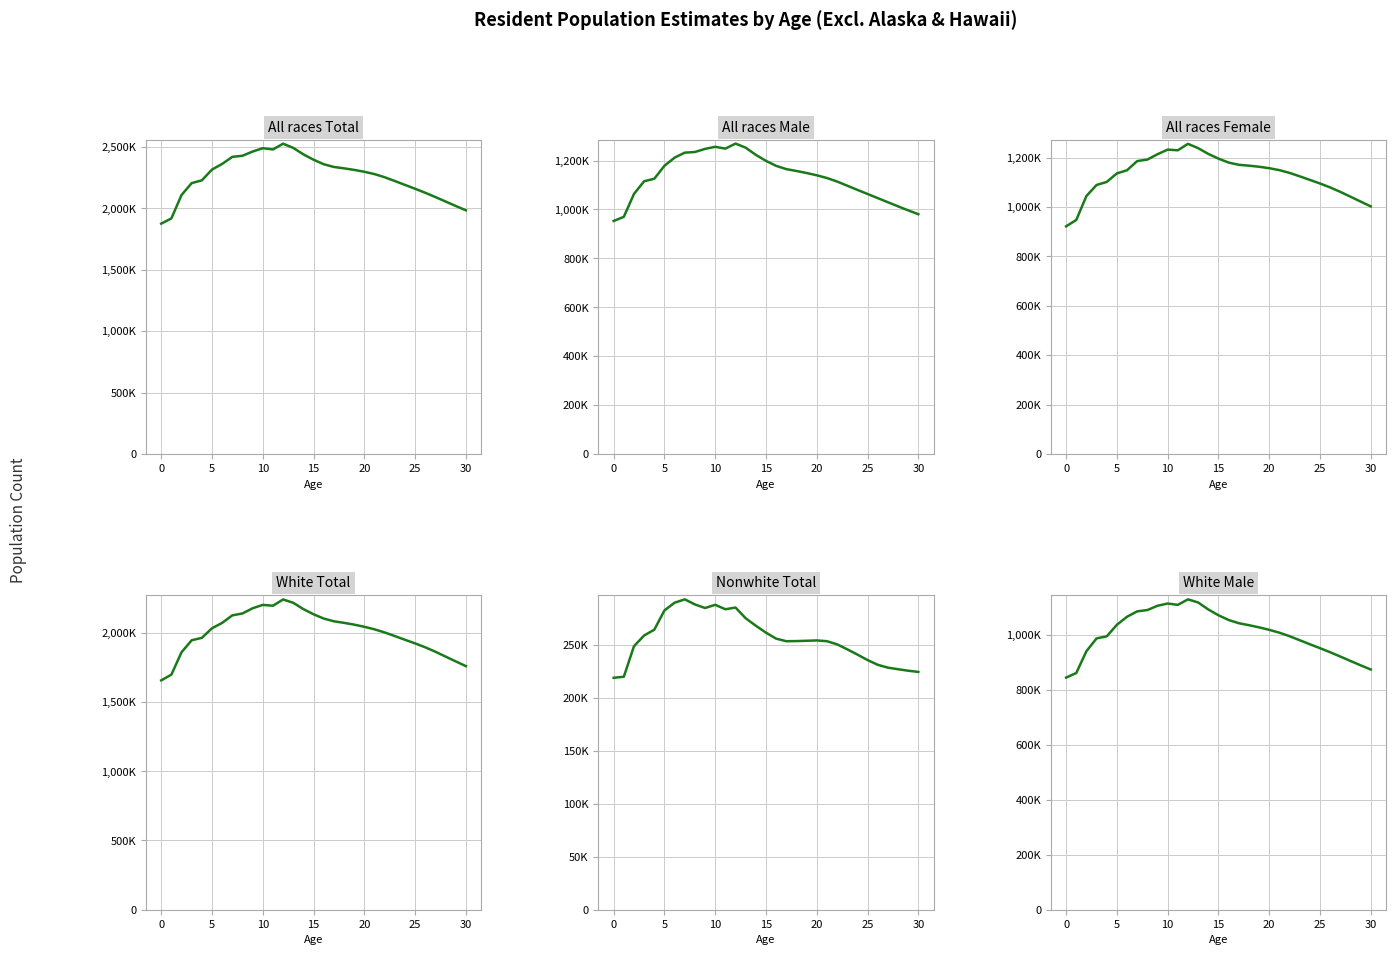

What is the maximum value shown in the chart?

2524902